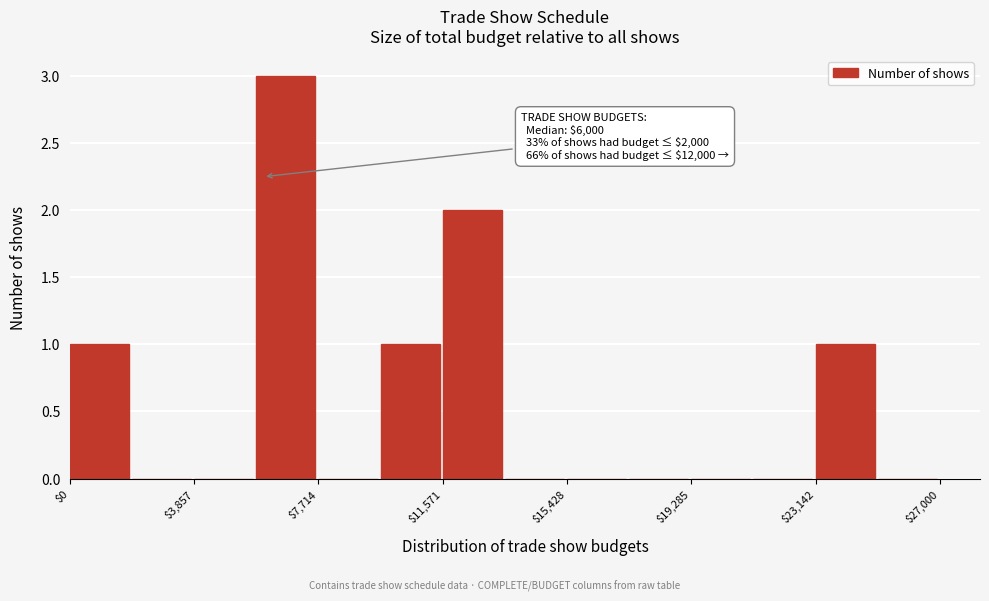

Read against the x-axis, roughly where is the centre of the tallest bar?

6500